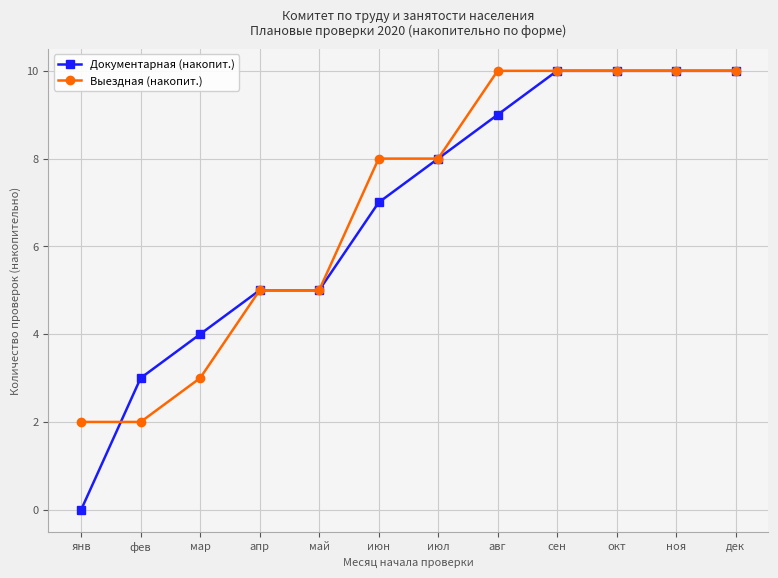

Is it true that Выездная (накопит.) equals 4 at окт?

False